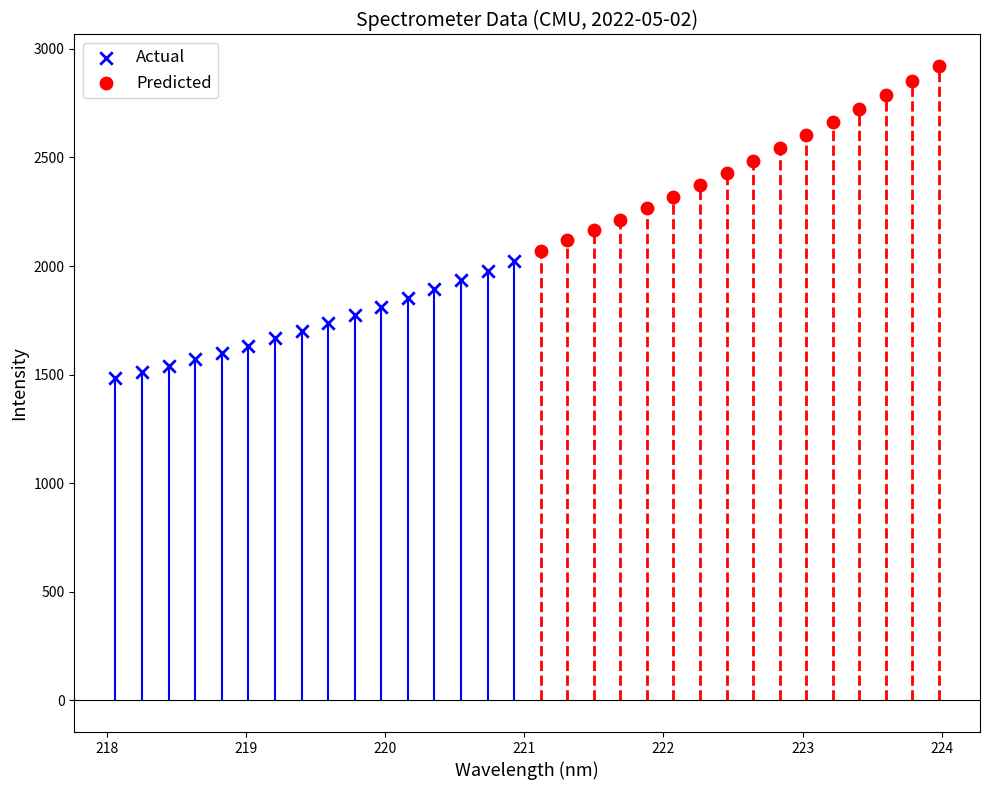

Which series contains the lowest Y value?

Actual